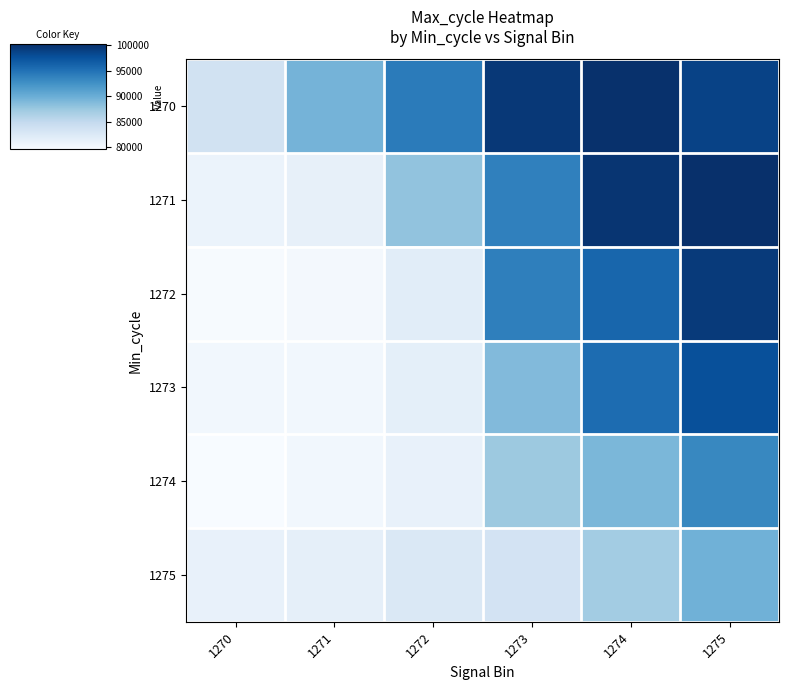

Which label corresponds to the largest value in the chart?

1275